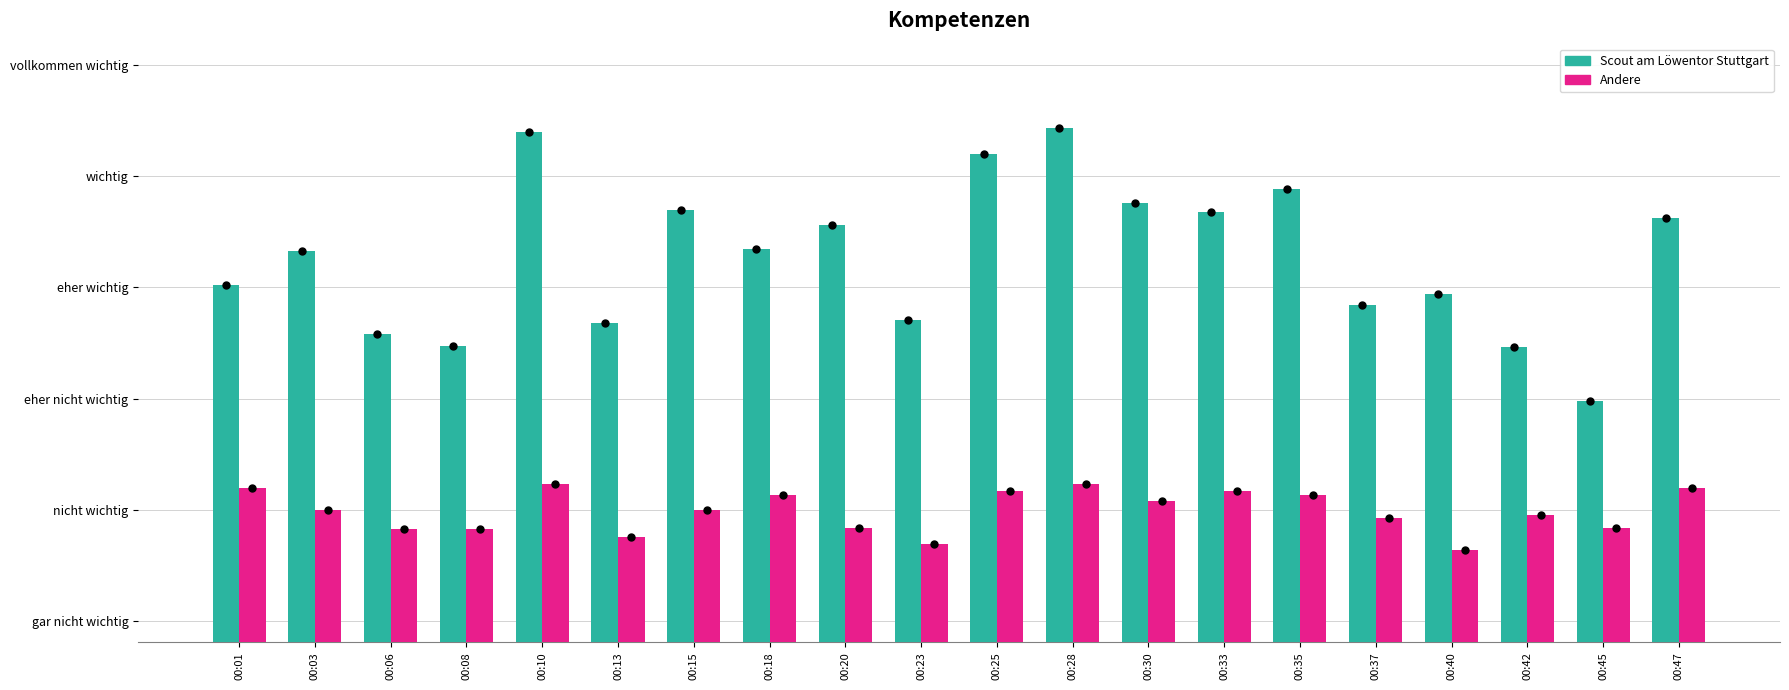

At which category does the chart reach its peak across all series?

00:28